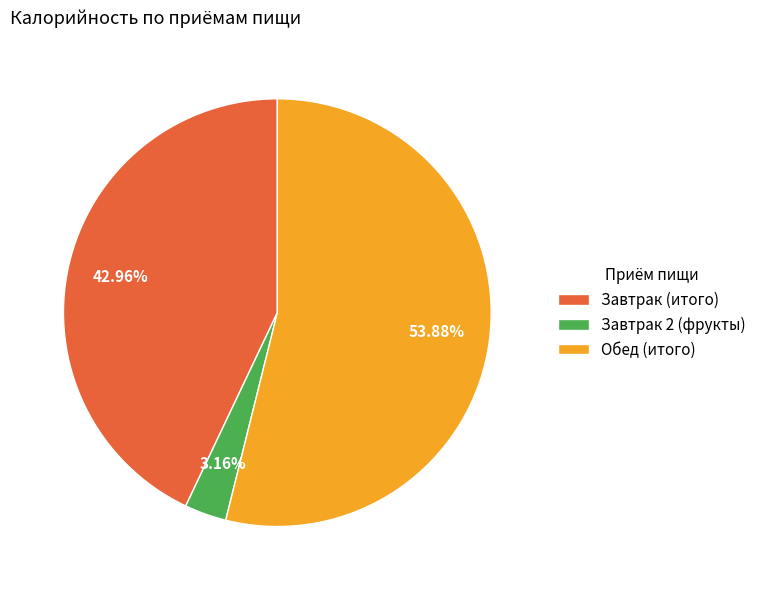

Between Обед (итого) and Завтрак (итого), which is larger?

Обед (итого)